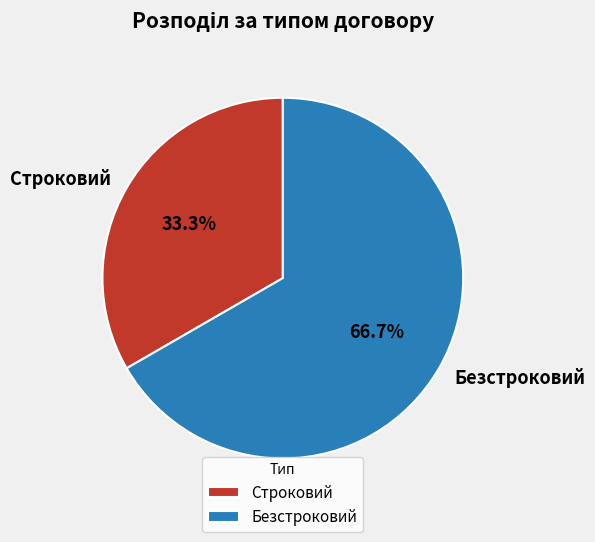

Between Строковий and Безстроковий, which is larger?

Безстроковий